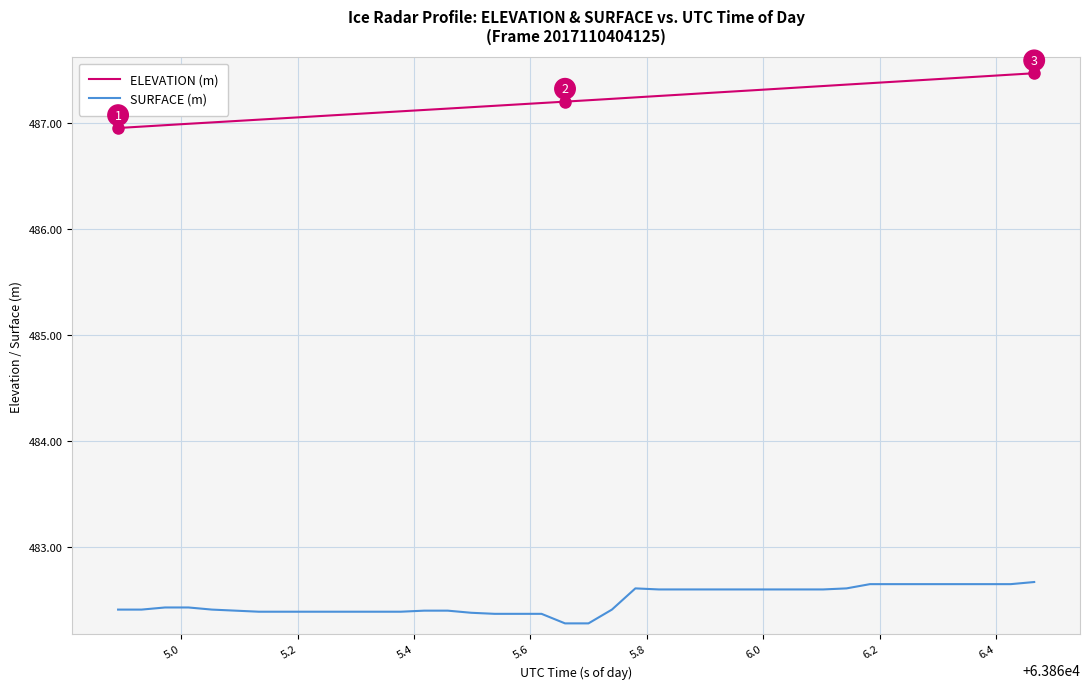

What is the difference between the maximum and minimum values in the SURFACE (m) series?

0.4